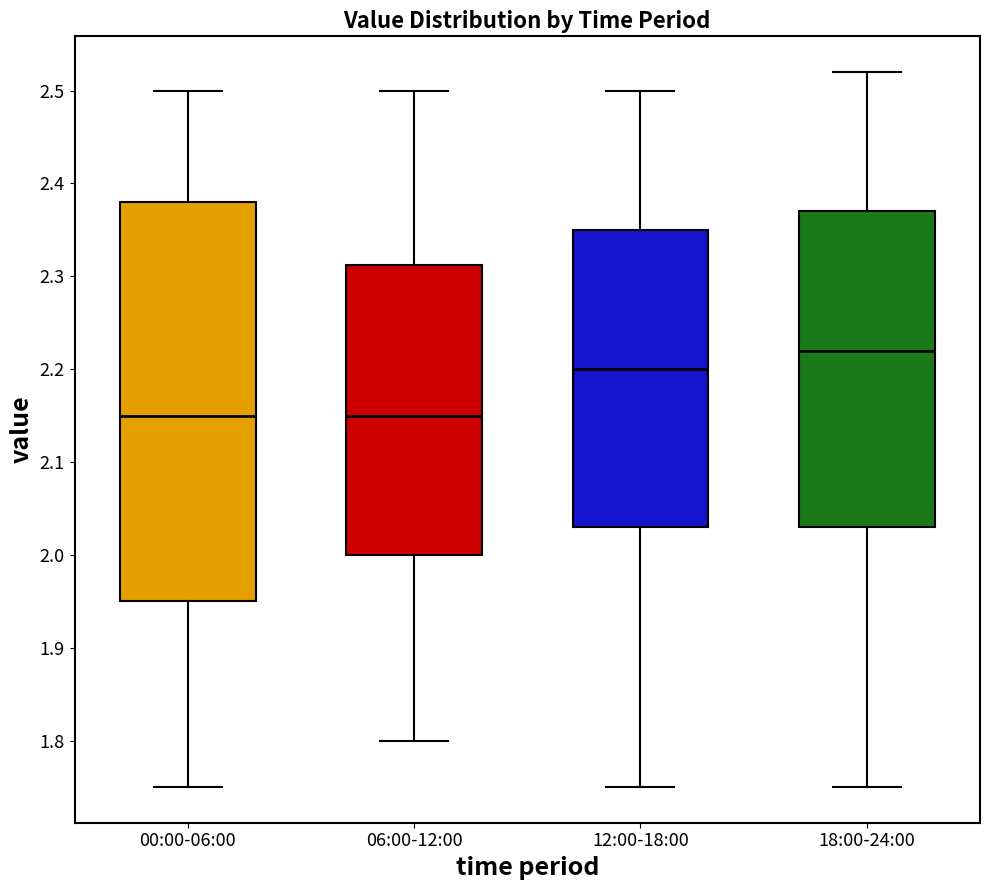

Reading left to right, read every box against the y-axis: the position of its median line, the range the box covers, and the ends of its whiskers. The values are not printed on the chart, so give them approximately, as read against the axis.

00:00-06:00: median 2.15, box 1.95 to 2.38, whiskers 1.75 to 2.50
06:00-12:00: median 2.15, box 2.00 to 2.31, whiskers 1.80 to 2.50
12:00-18:00: median 2.20, box 2.03 to 2.35, whiskers 1.75 to 2.50
18:00-24:00: median 2.22, box 2.03 to 2.37, whiskers 1.75 to 2.52